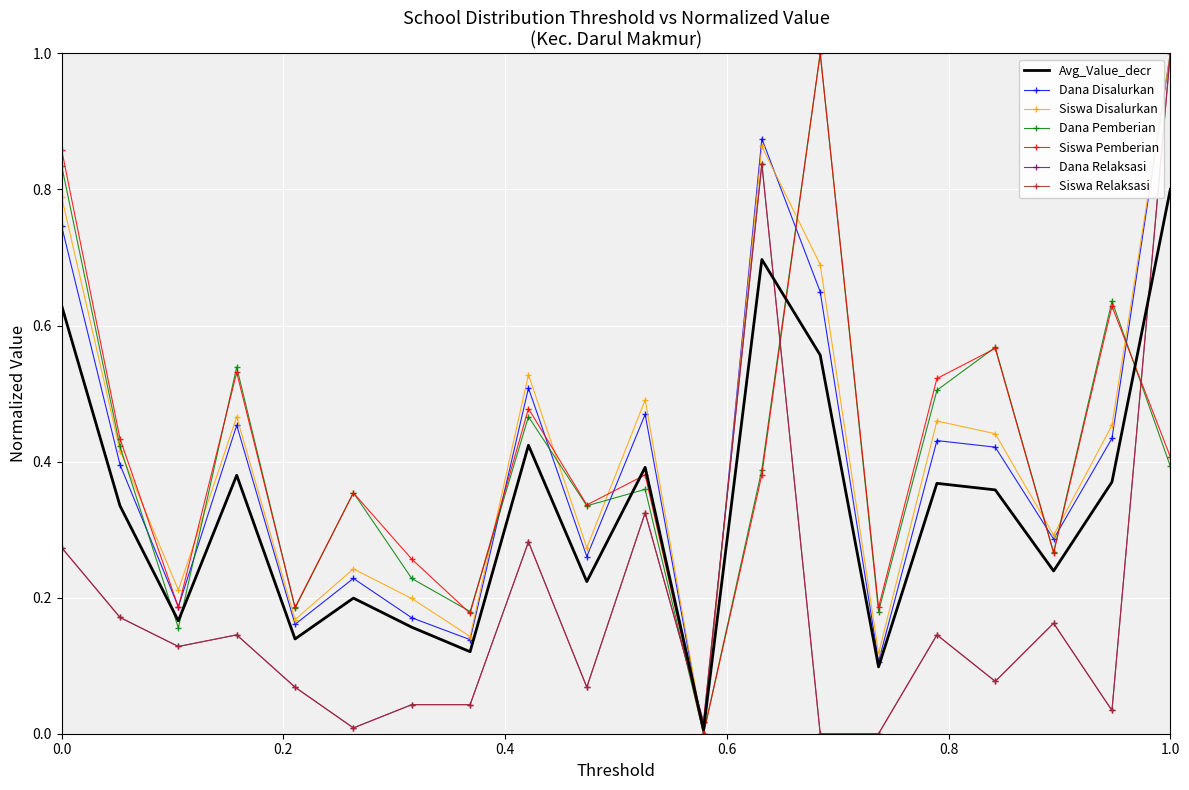

True or false: Siswa Relaksasi and Siswa Pemberian intersect in this chart.

True